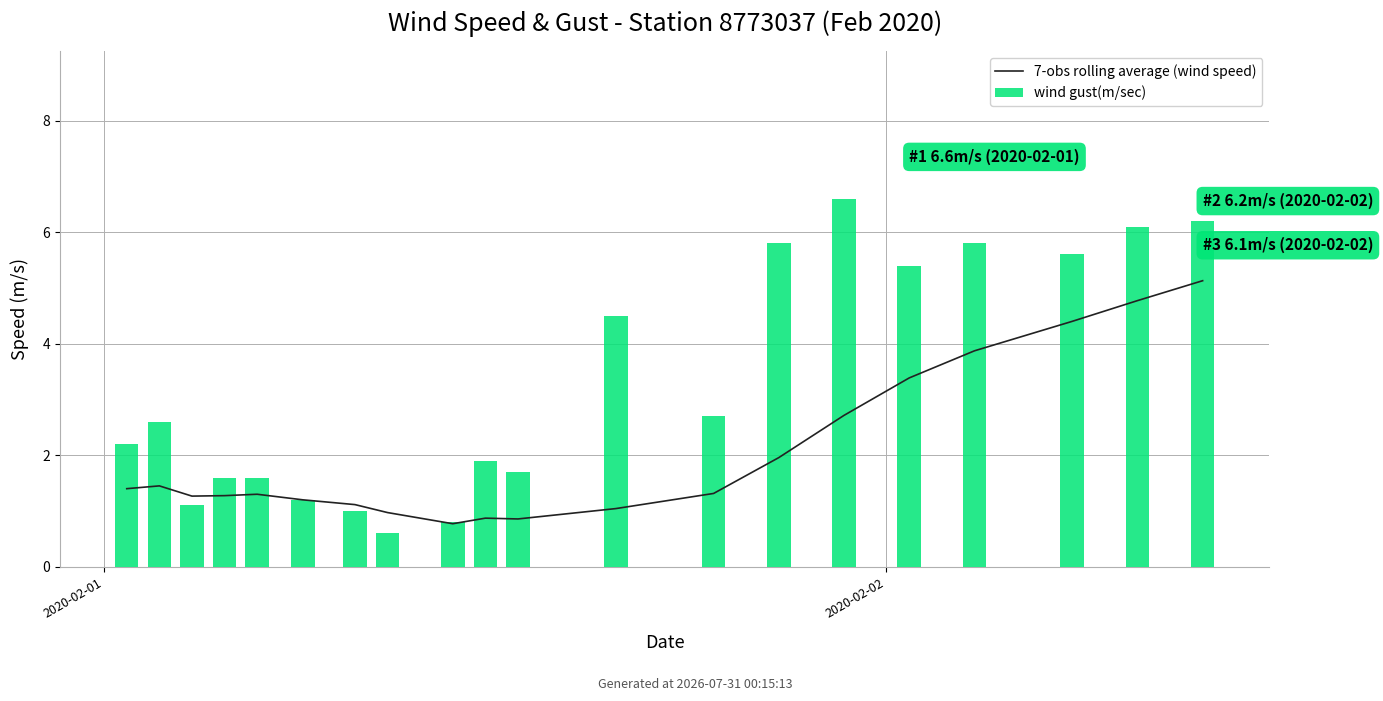

Is it true that wind gust(m/sec) equals 9.0 at 15?

False